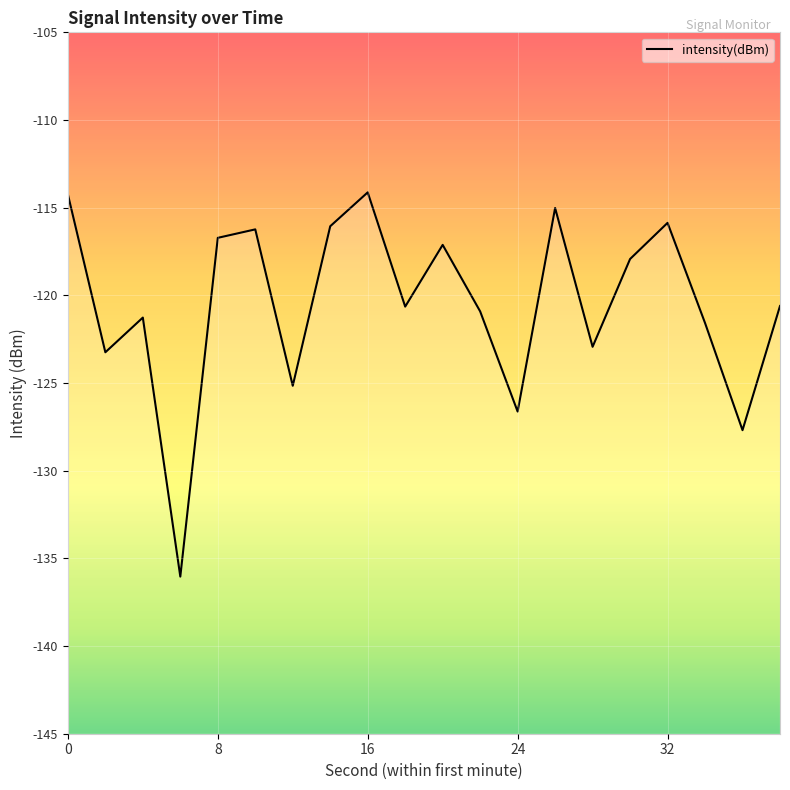

How many interior local valleys (lower than both neighbors) does the data have?

7